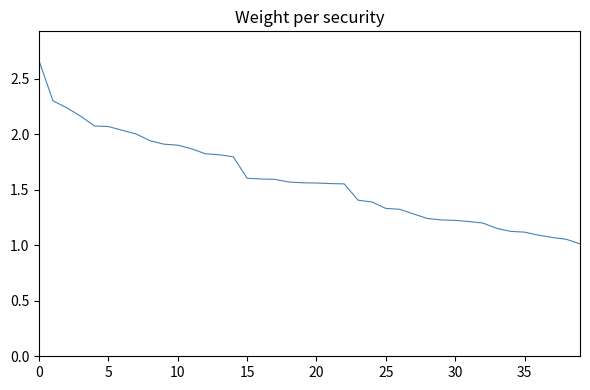

What is the smallest value displayed?

1.0